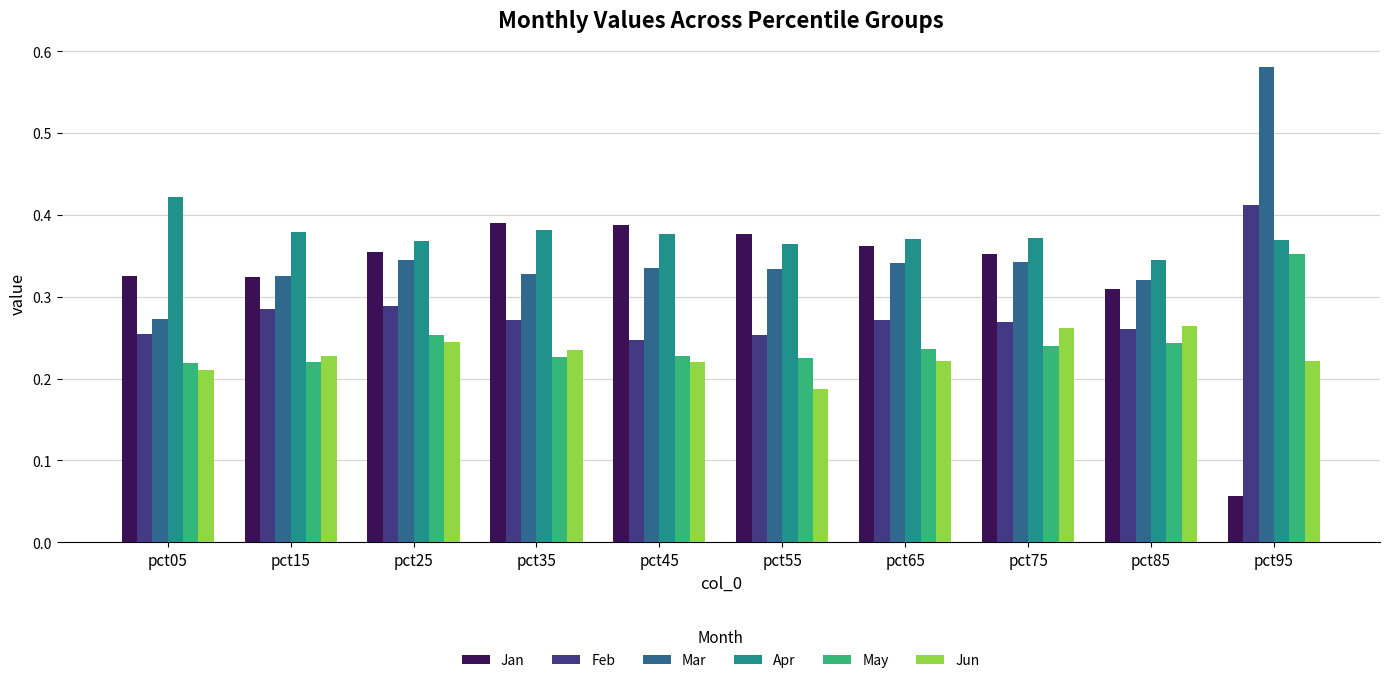

Between pct25 and pct95, which series saw the biggest shift?

Jan